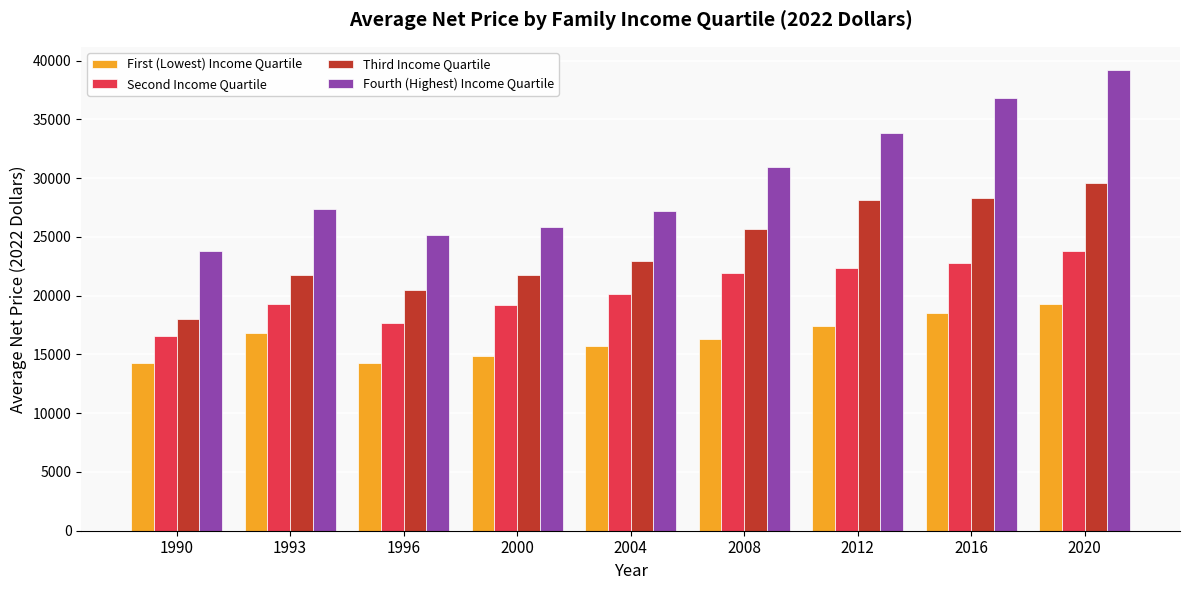

What is the sum of the First (Lowest) Income Quartile values at 2016 and 1996?

32838.3